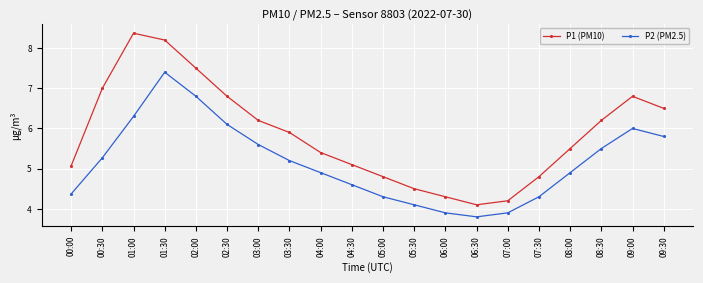

Reading left to right, extract all data points from this chart.

P1 (PM10): 5.1	7.0	8.4	8.2	7.5	6.8	6.2	5.9	5.4	5.1	4.8	4.5	4.3	4.1	4.2	4.8	5.5	6.2	6.8	6.5
P2 (PM2.5): 4.4	5.3	6.3	7.4	6.8	6.1	5.6	5.2	4.9	4.6	4.3	4.1	3.9	3.8	3.9	4.3	4.9	5.5	6.0	5.8